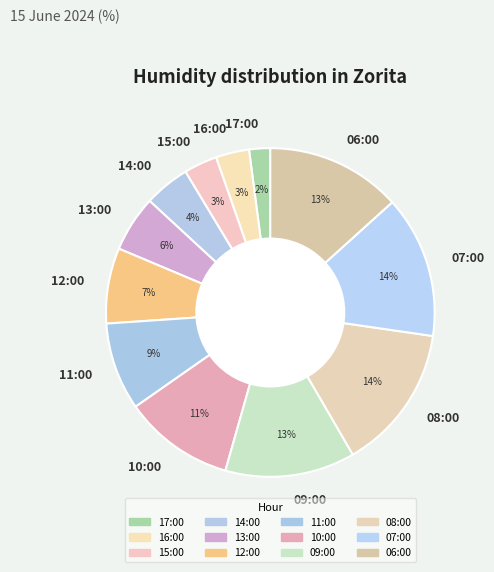

Is 15:00 the majority of the pie?

No